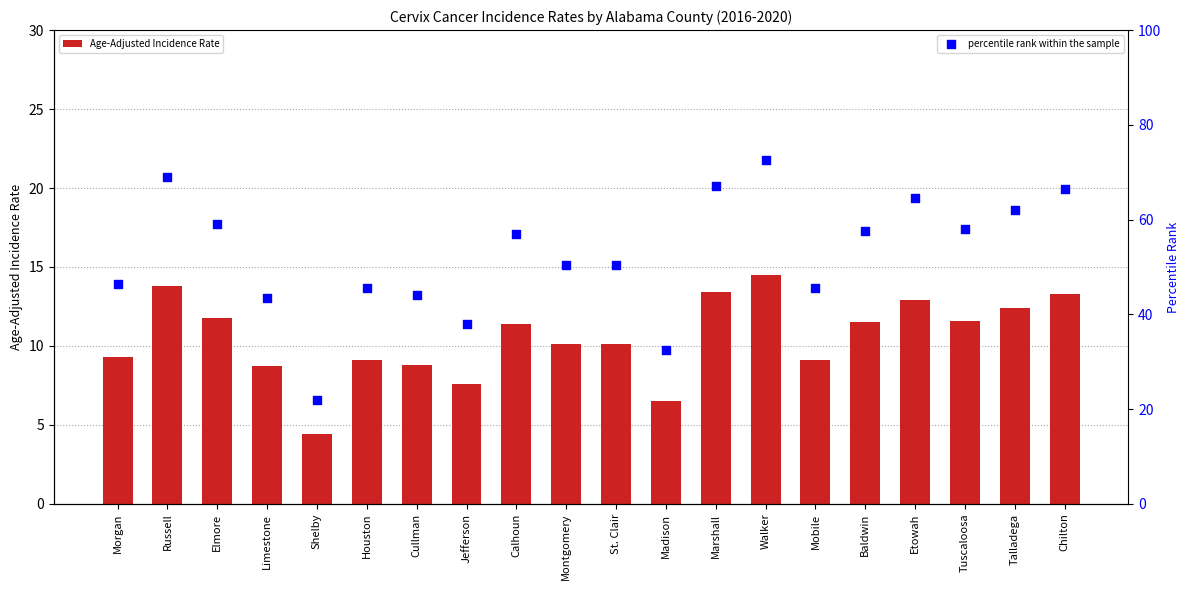

What are all the series names shown in the legend?

Age-Adjusted Incidence Rate, percentile rank within the sample